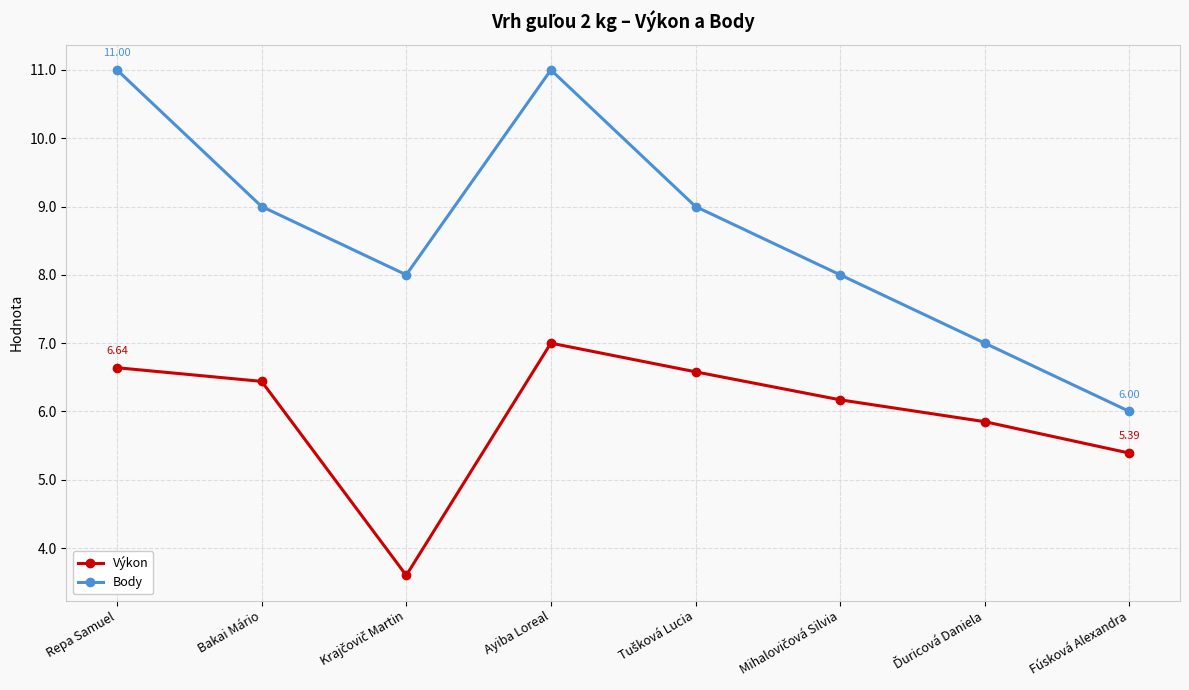

Which series changed the most between Repa Samuel and Bakai Mário?

Body